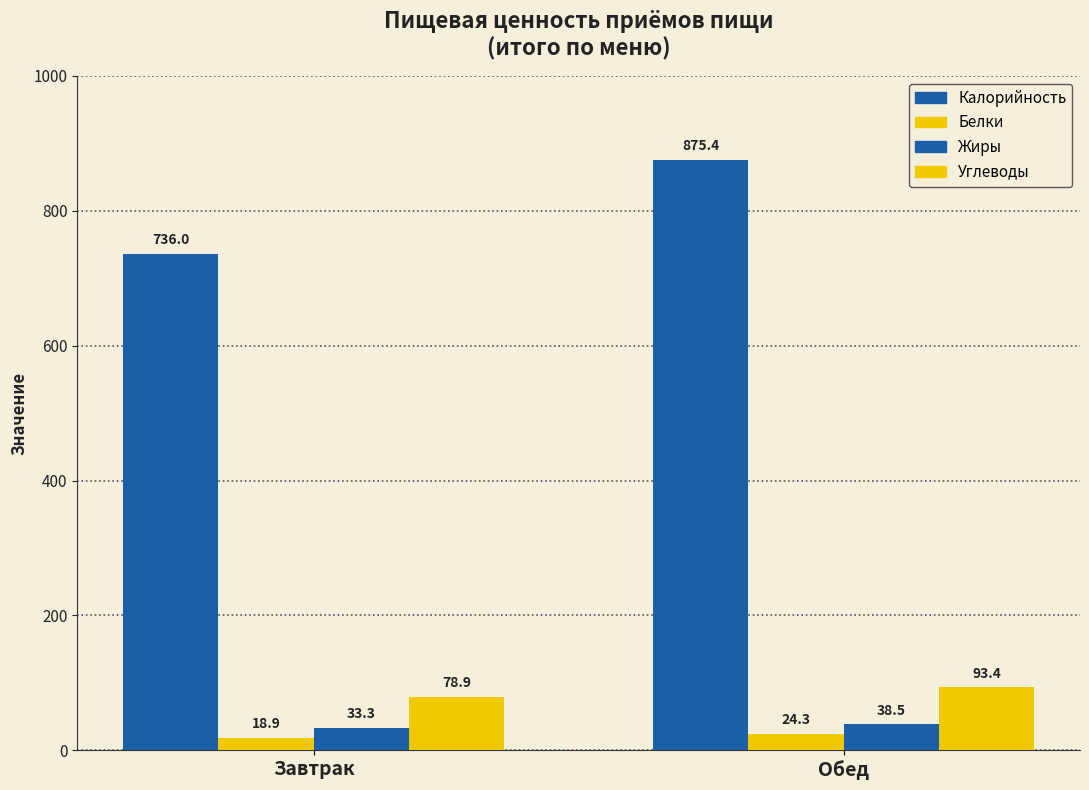

At Завтрак, list the series in order from smallest to largest.

Белки, Жиры, Углеводы, Калорийность